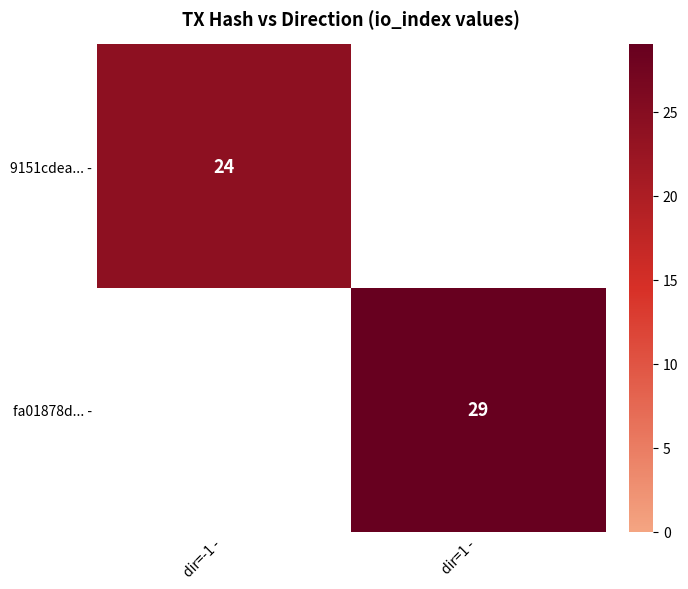

How many distinct data groups are displayed?

2